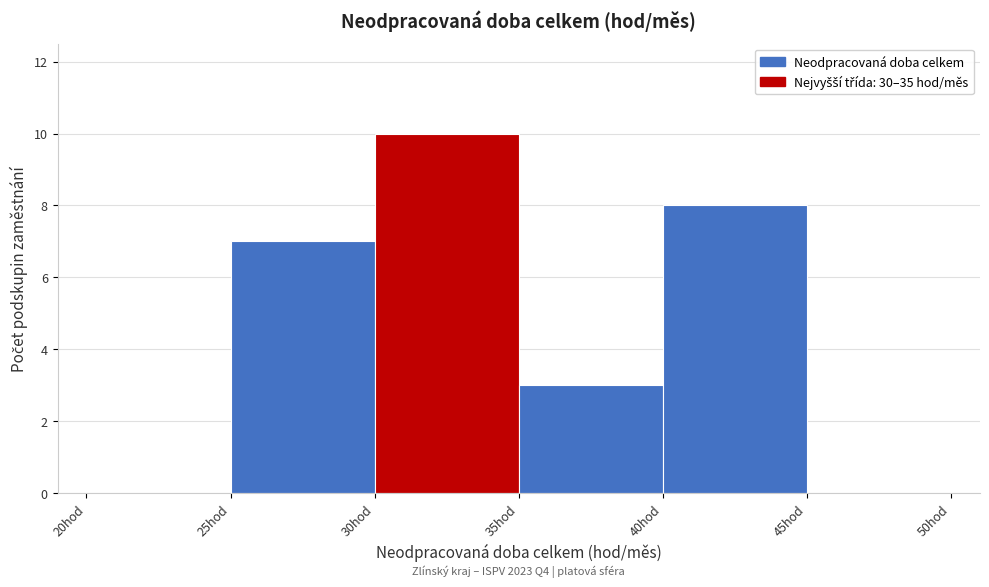

Which range on the x-axis has the tallest bar?

30 to 35